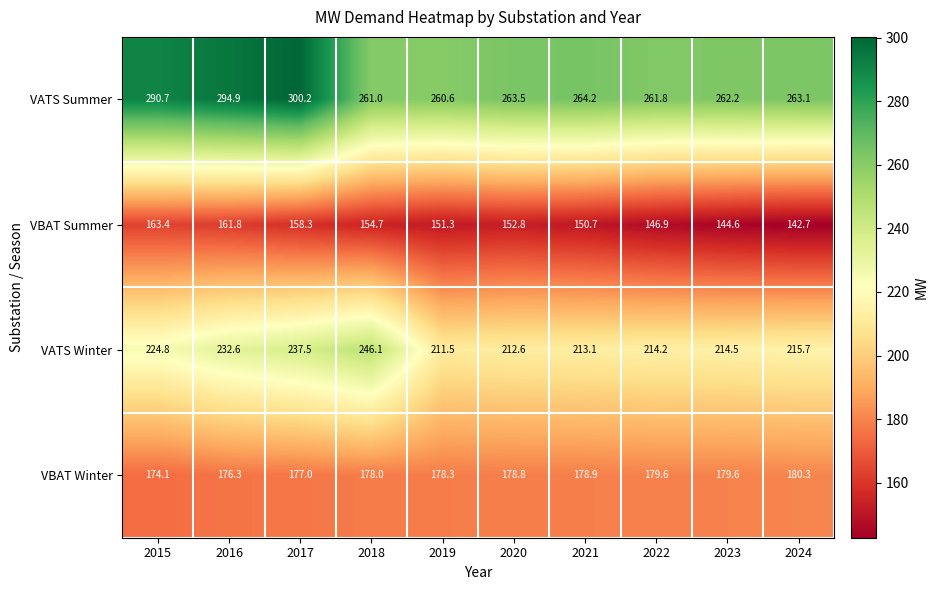

What is the difference between the second highest and minimum values in the VBAT Summer series?

19.1